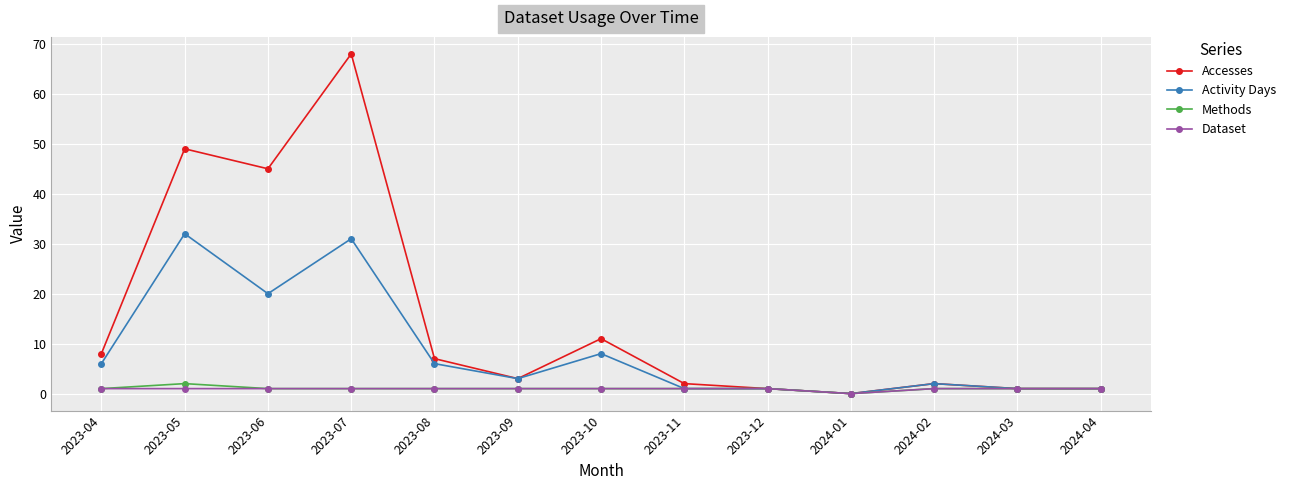

True or false: Dataset has a value of 1 at 2024-02.

True